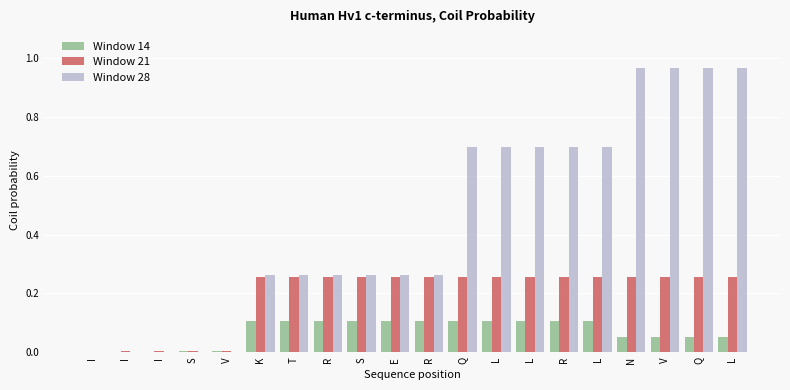

Which series changed the most between I and Q?

Window 28